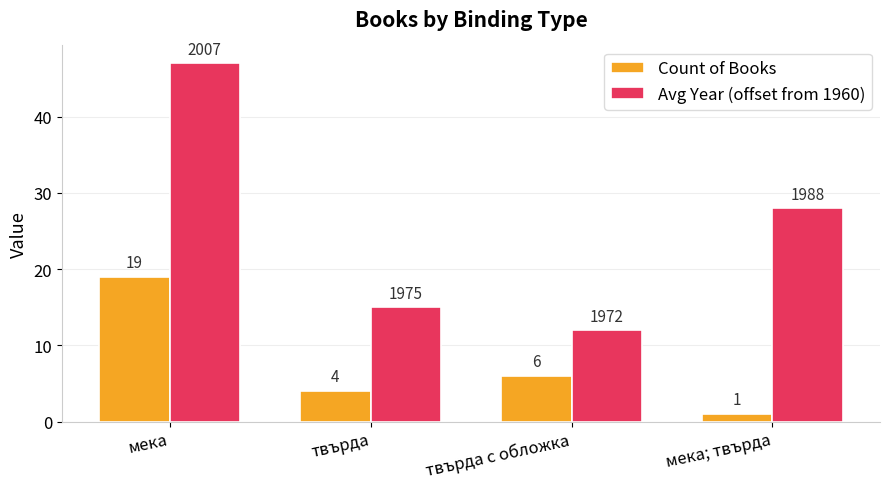

Which series has the widest spread of values?

Avg Year (offset from 1960)